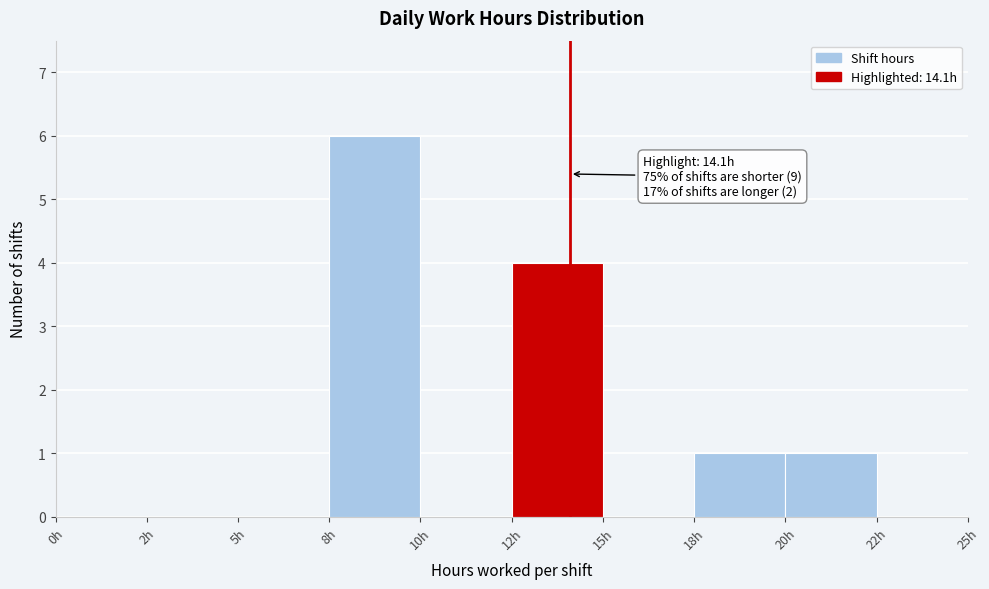

Reading left to right, transcribe all the data shown in this chart.

0h=0	2h=0	5h=0	8h=6	10h=0	12h=4	15h=0	18h=1	20h=1	22h=0